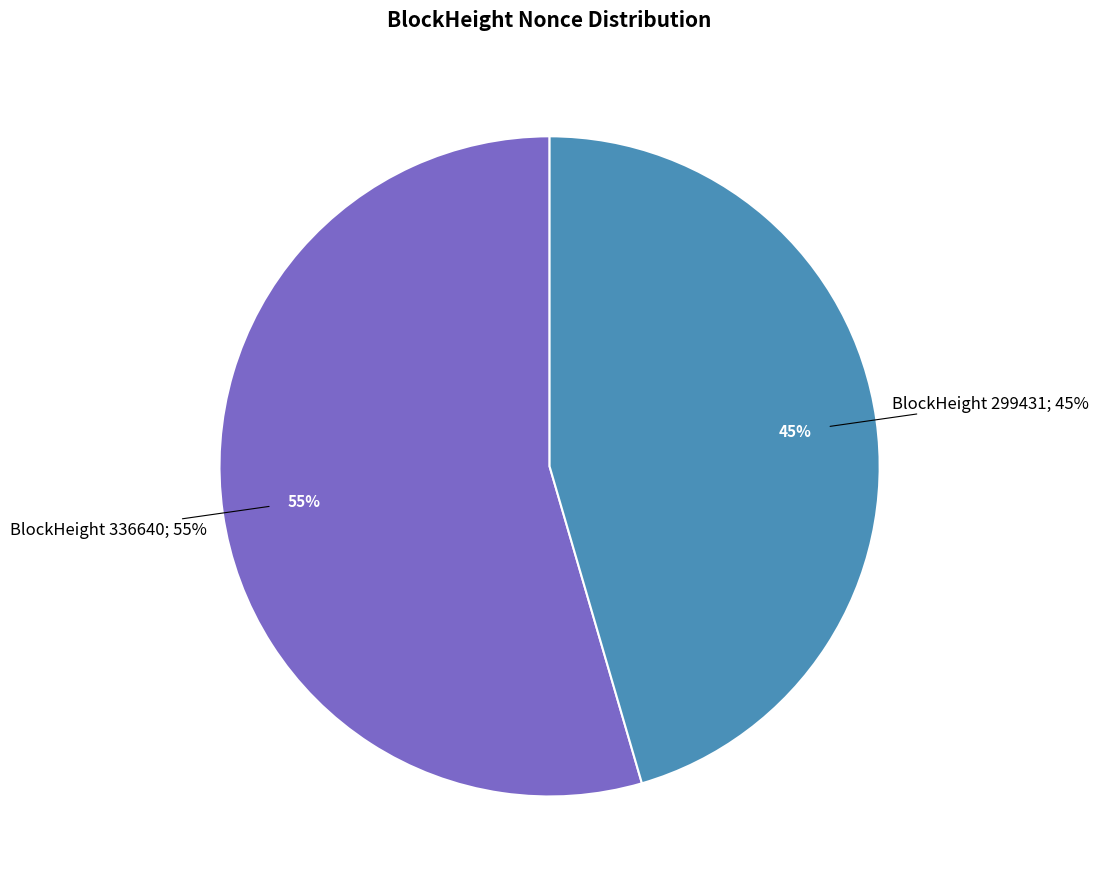

Is the sum of 299431 and 336640 greater than half?

Yes